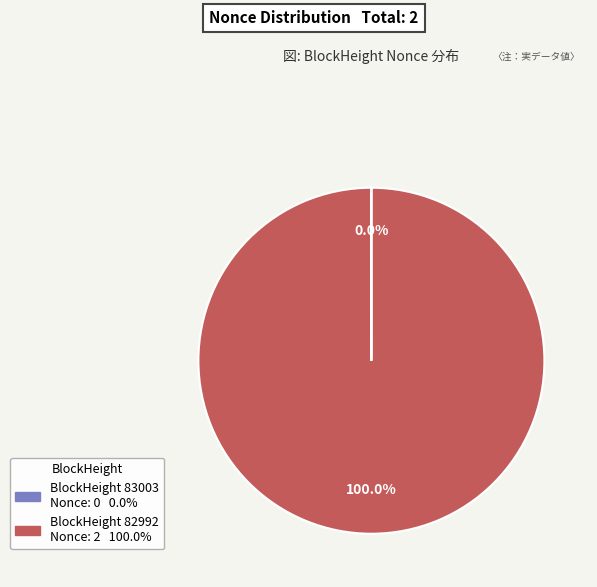

Does any single category account for the majority?

Yes